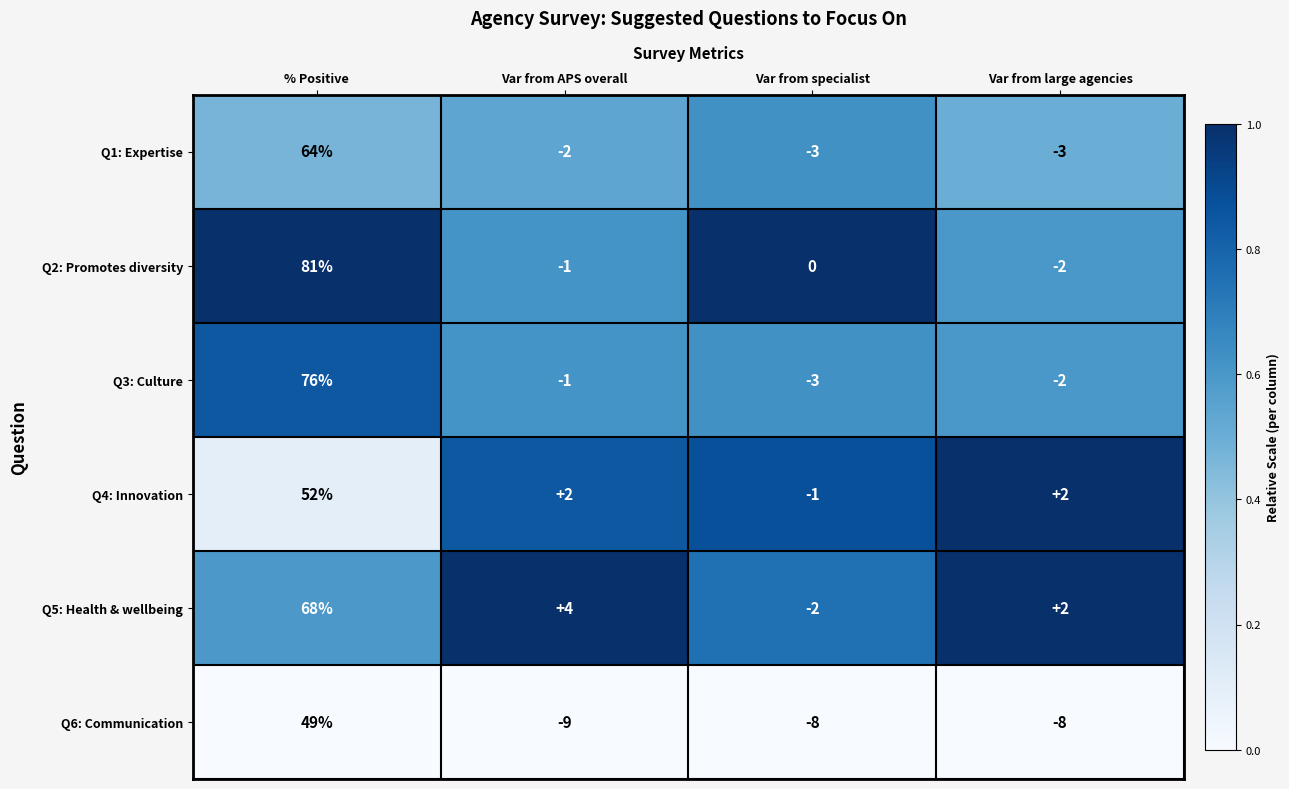

At which category does the chart reach its peak across all series?

% Positive